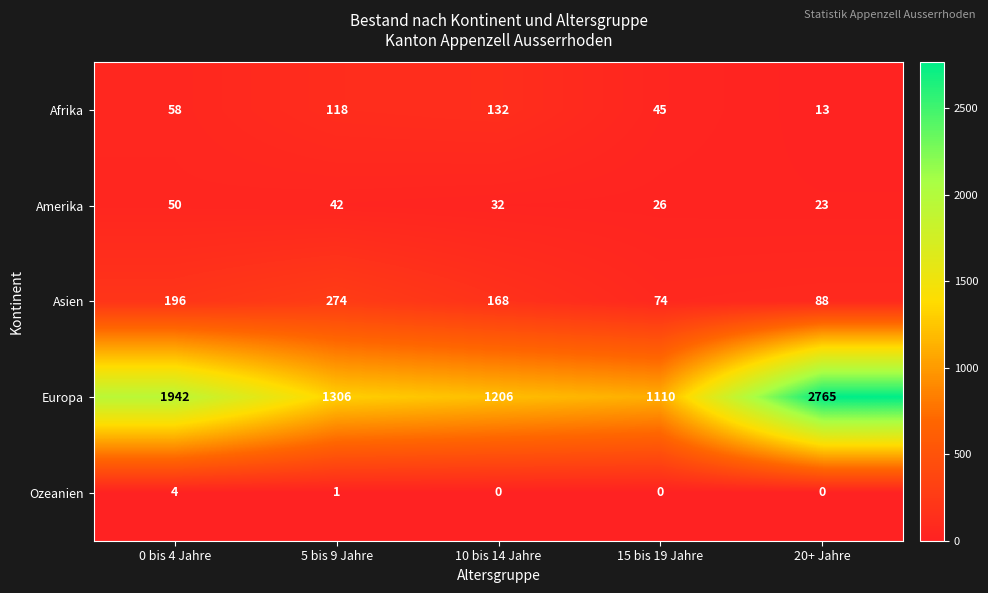

Reading right to left, list all the values displayed in this chart.

Afrika: 20+ Jahre=13	15 bis 19 Jahre=45	10 bis 14 Jahre=132	5 bis 9 Jahre=118	0 bis 4 Jahre=58
Amerika: 20+ Jahre=23	15 bis 19 Jahre=26	10 bis 14 Jahre=32	5 bis 9 Jahre=42	0 bis 4 Jahre=50
Asien: 20+ Jahre=88	15 bis 19 Jahre=74	10 bis 14 Jahre=168	5 bis 9 Jahre=274	0 bis 4 Jahre=196
Europa: 20+ Jahre=2765	15 bis 19 Jahre=1110	10 bis 14 Jahre=1206	5 bis 9 Jahre=1306	0 bis 4 Jahre=1942
Ozeanien: 20+ Jahre=0	15 bis 19 Jahre=0	10 bis 14 Jahre=0	5 bis 9 Jahre=1	0 bis 4 Jahre=4